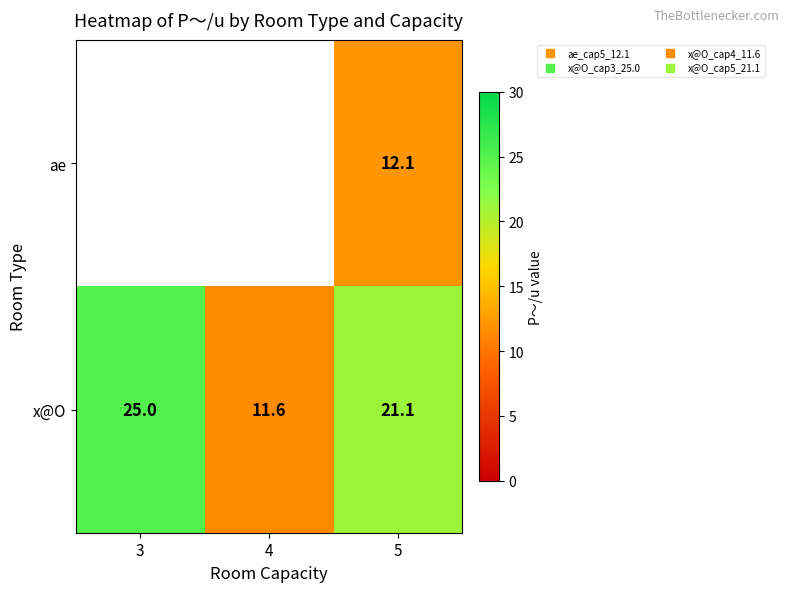

Which category has the lowest value across all series?

4